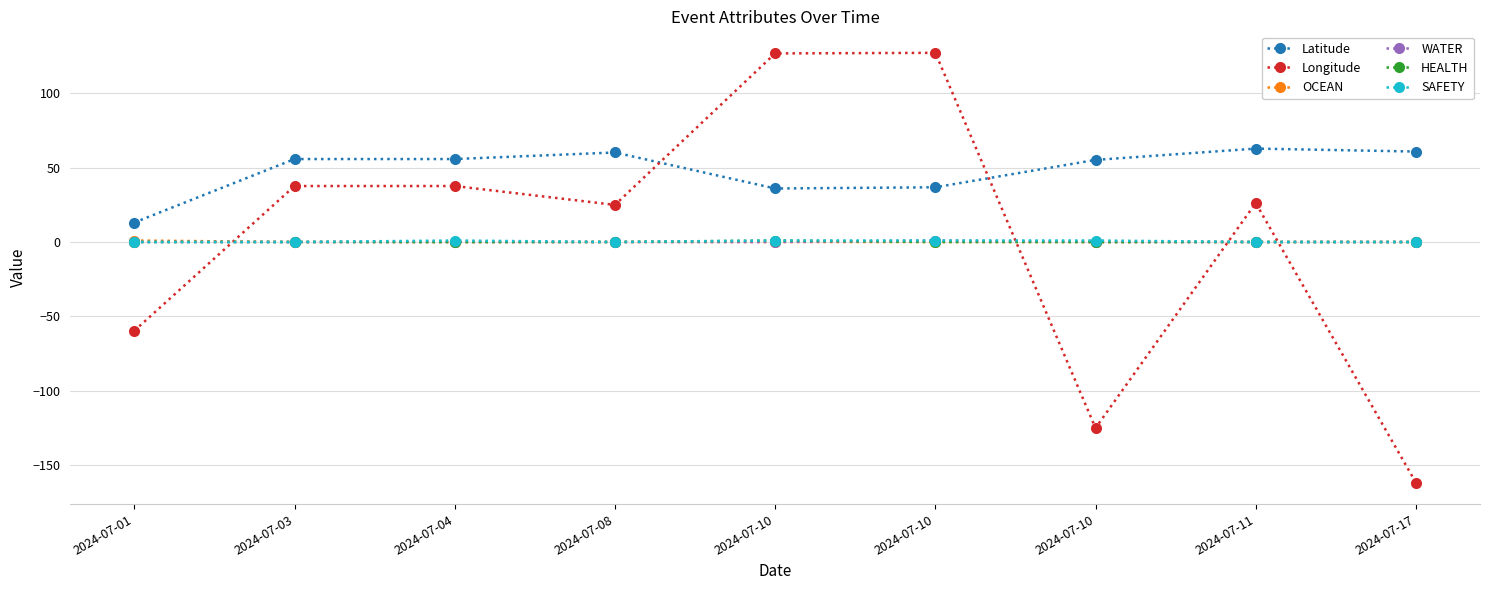

True or false: OCEAN has more than 2 interior local peaks.

False